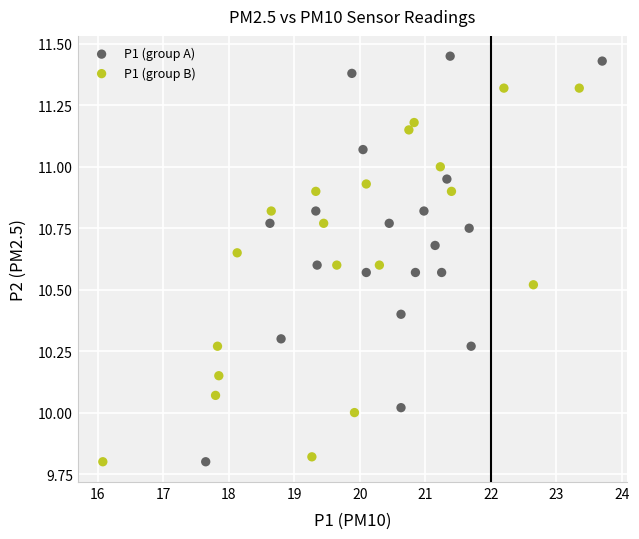

Which series has the largest Y range (max minus min)?

P1 (group A)